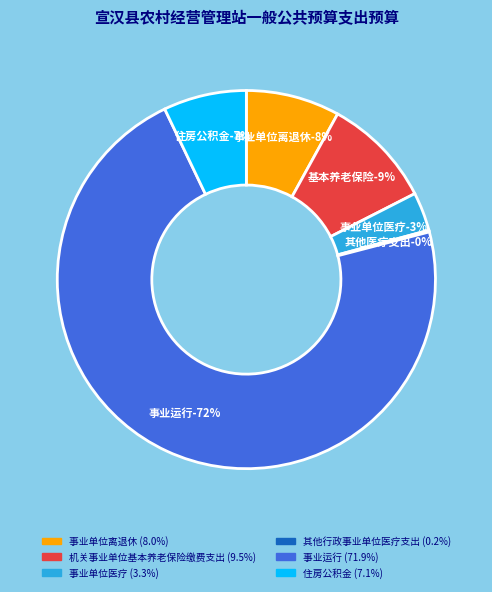

How many segments does this pie chart have?

6